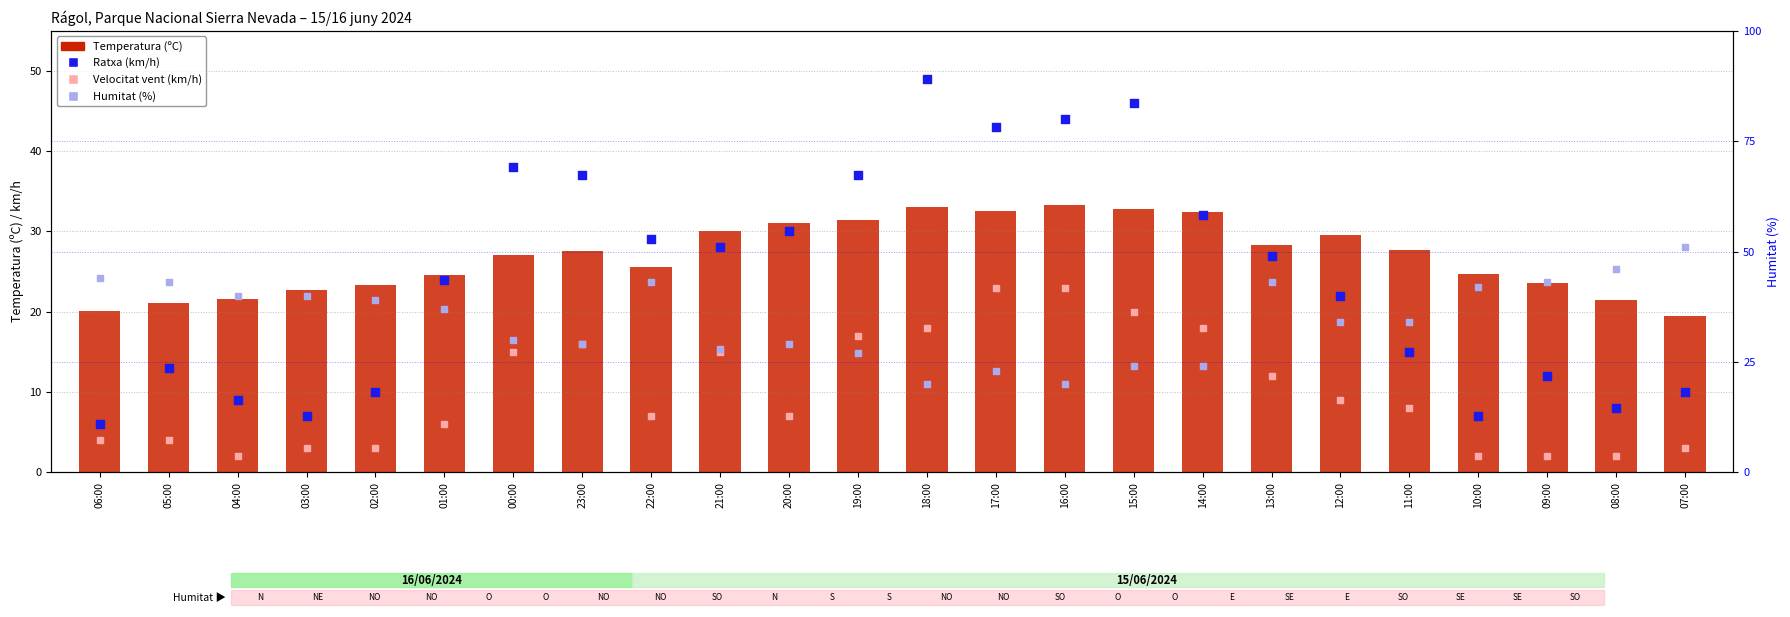

What is the total value across all series at 18:00?

120.1